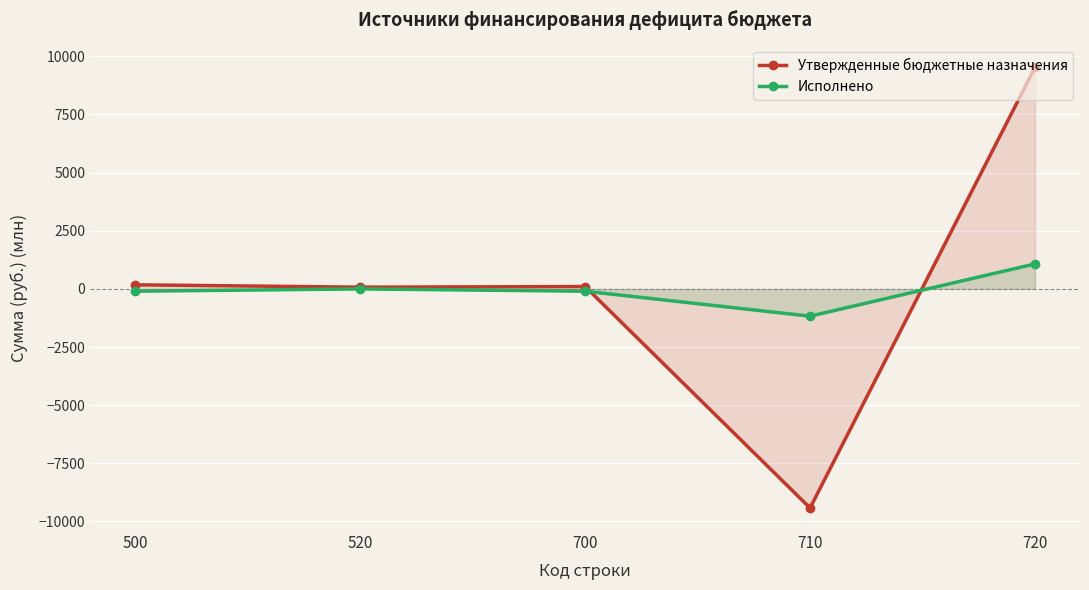

What value does the Исполнено series have at 500?

-99.0